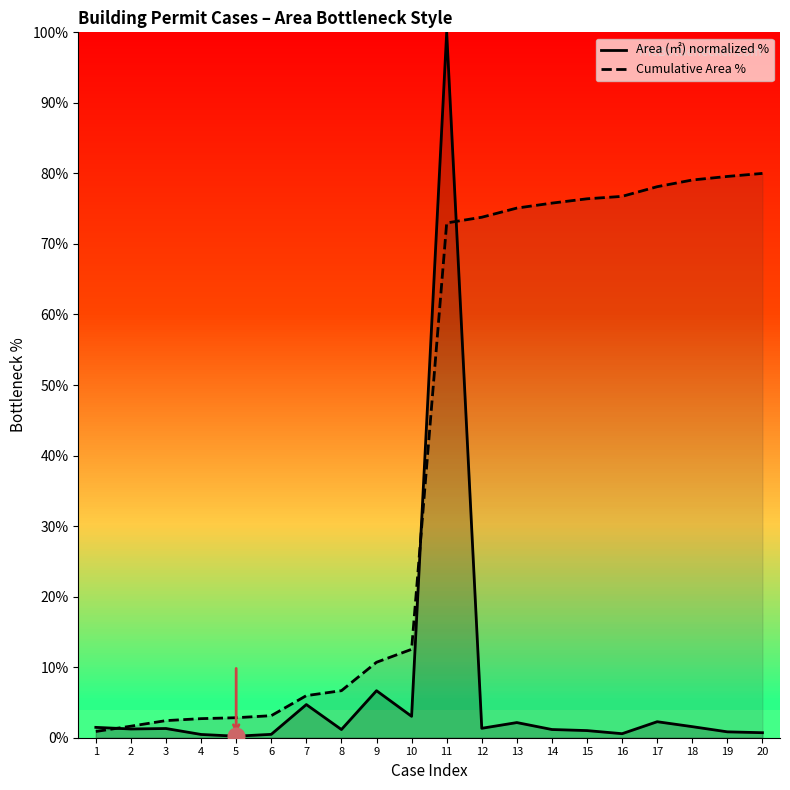

What is the value of the Area (㎡) normalized % point at the 2nd from the left?

1.2